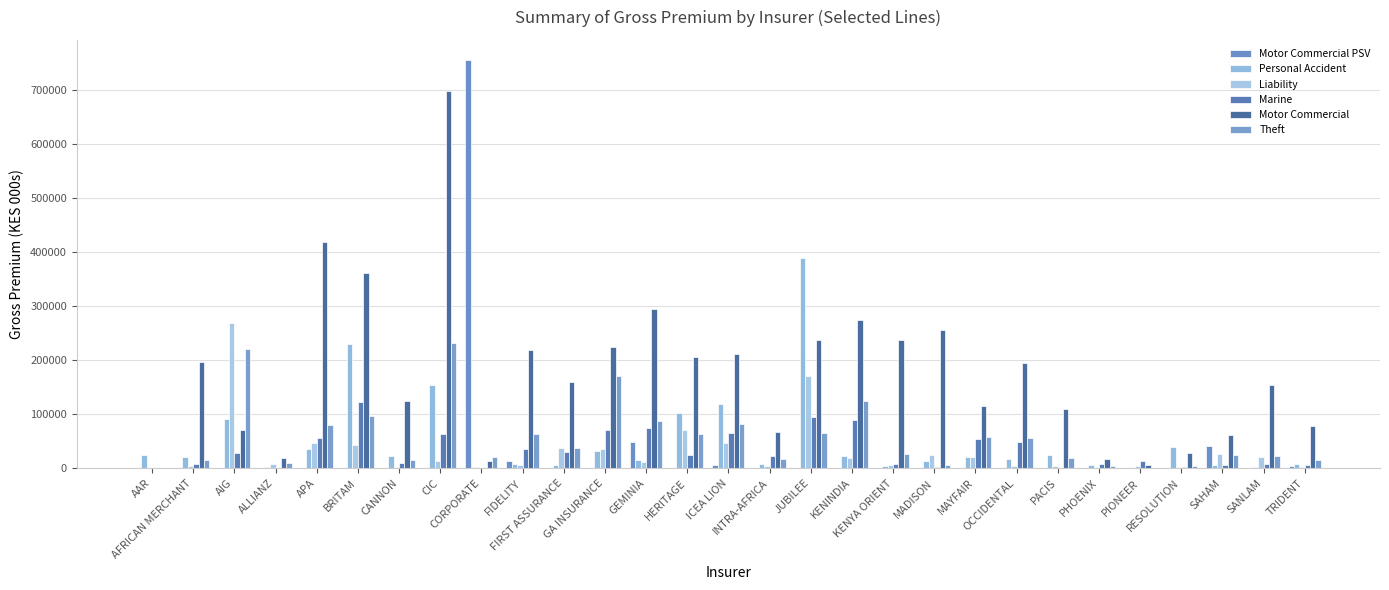

True or false: Liability has a value of 1988 at CORPORATE.

True